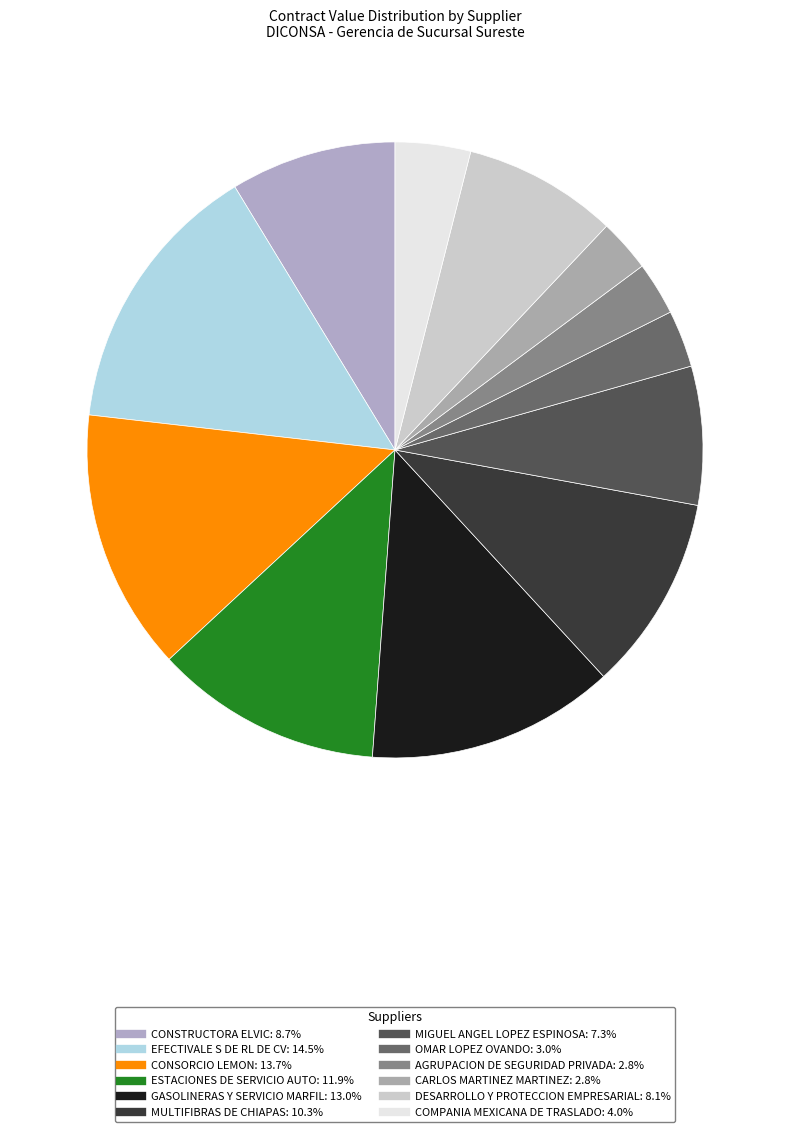

To the nearest percent, what portion does MIGUEL ANGEL LOPEZ ESPINOSA represent?

7%